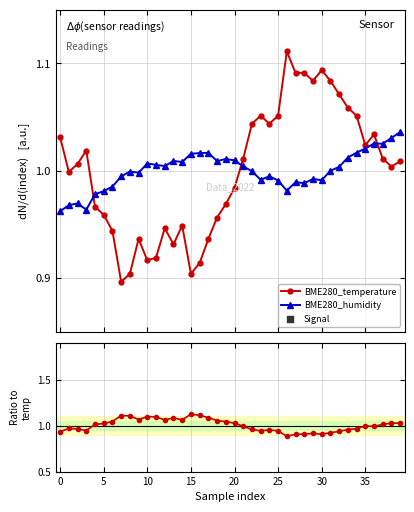

At how many categories does at least one series exceed 0?

40